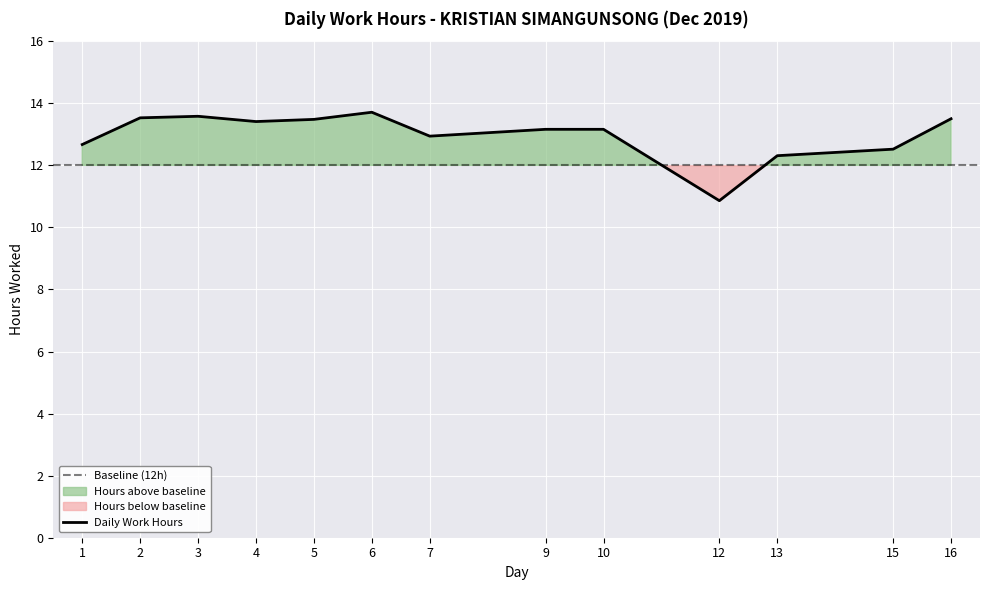

Is it true that the value at 3 is 22.5?

False